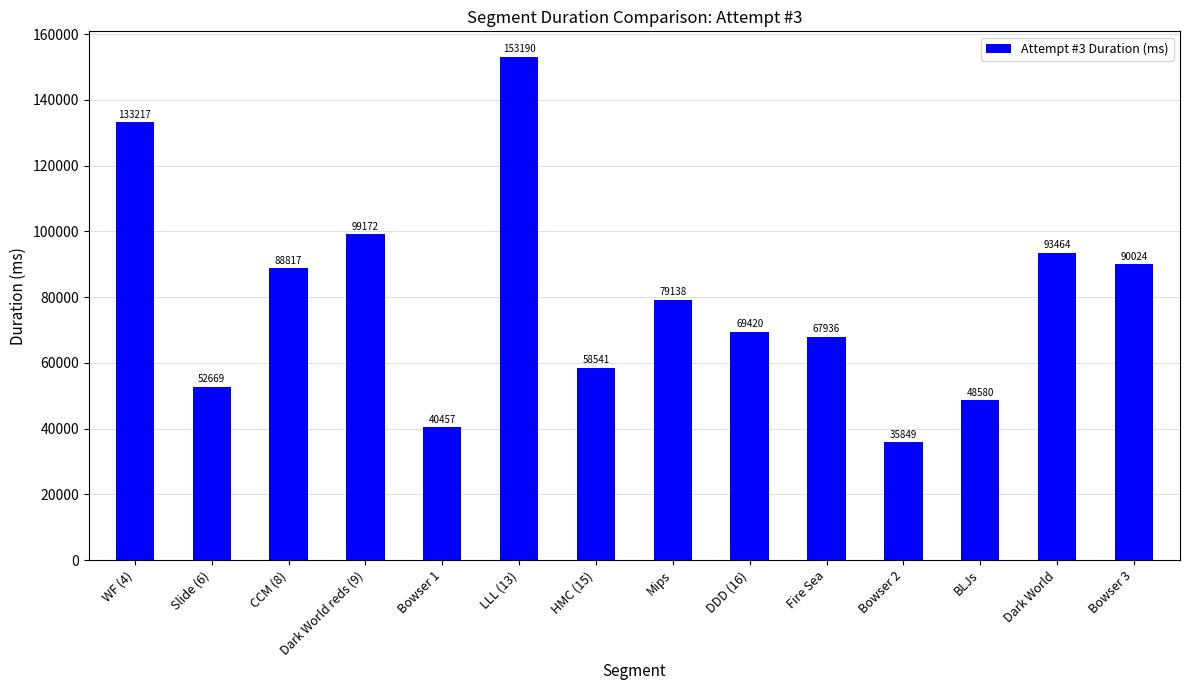

How many distinct data groups are displayed?

1